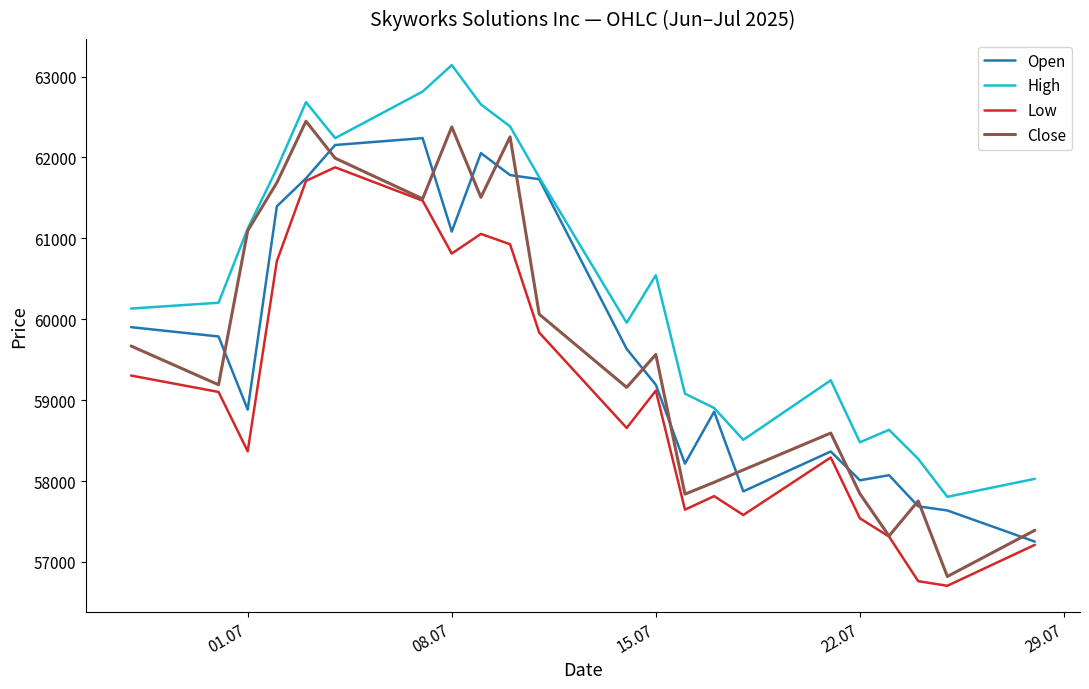

What is the minimum value shown in the chart?

56705